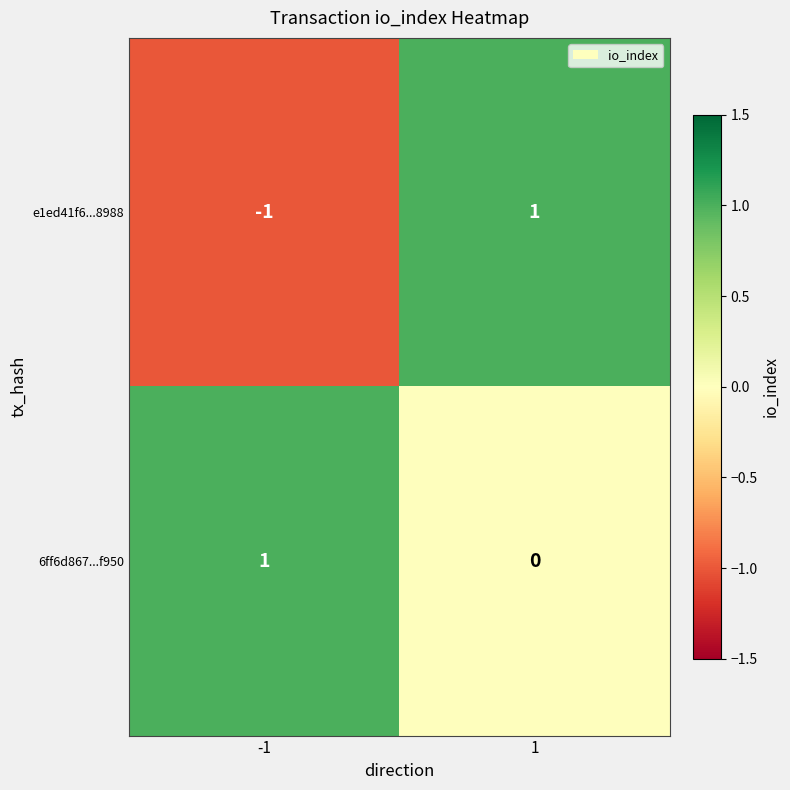

Between -1 and 1, which series saw the biggest shift?

e1ed41f6...8988